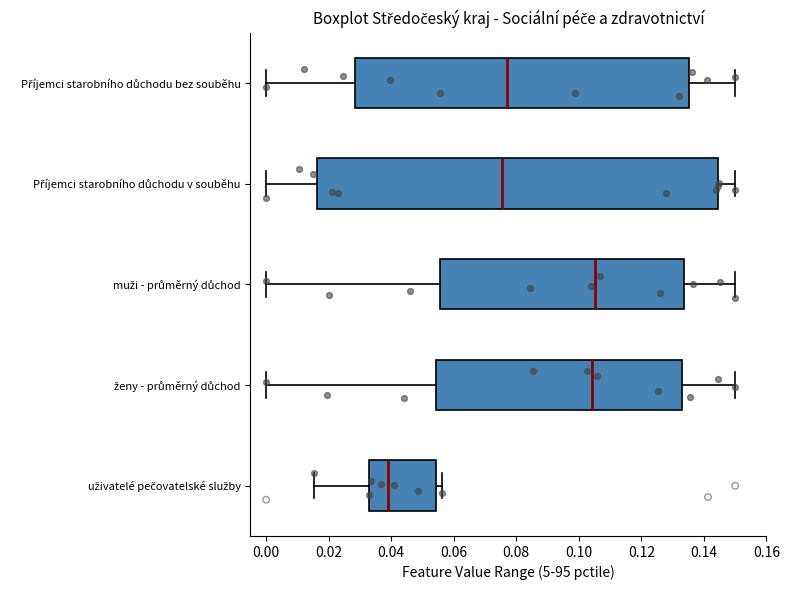

Which box's median line is the furthest to the left?

uživatelé pečovatelské služby